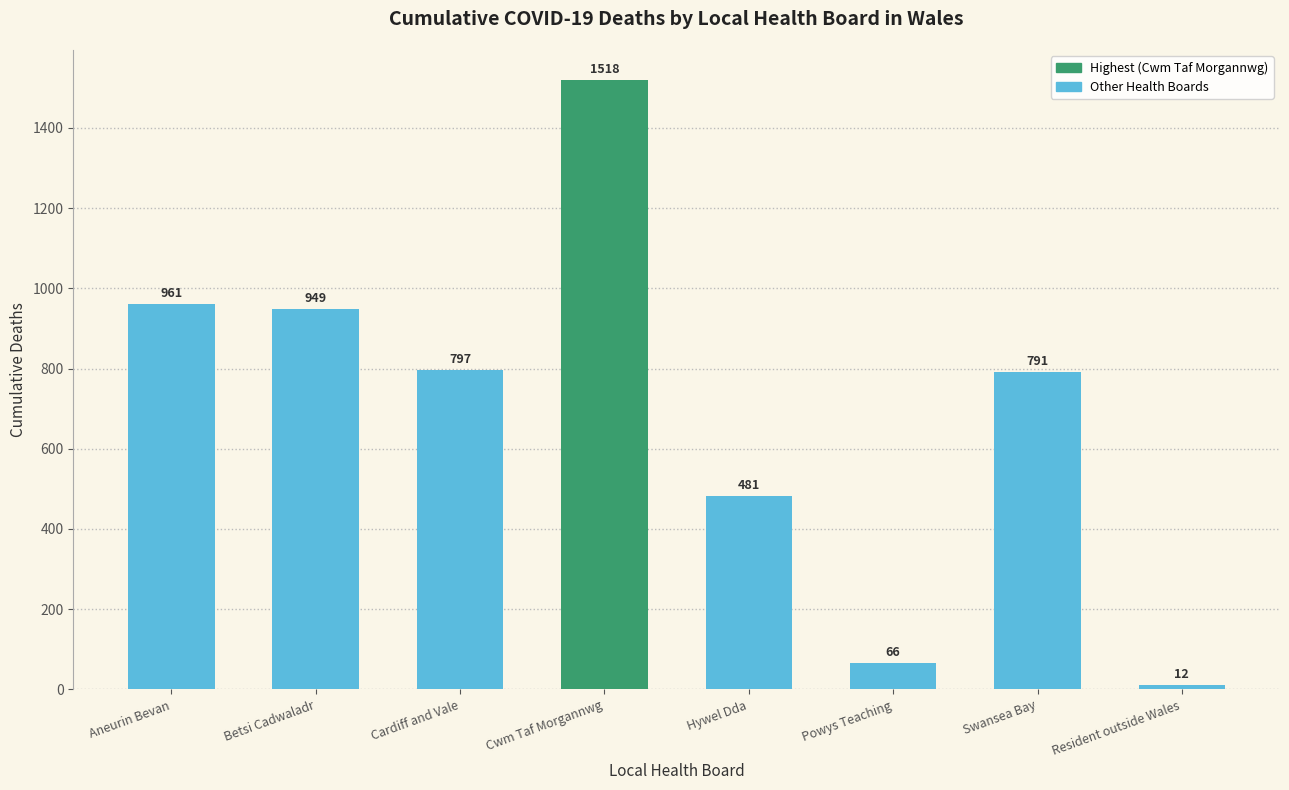

List the labels in order of value, largest first.

Cwm Taf Morgannwg, Aneurin Bevan, Betsi Cadwaladr, Cardiff and Vale, Swansea Bay, Hywel Dda, Powys Teaching, Resident outside Wales